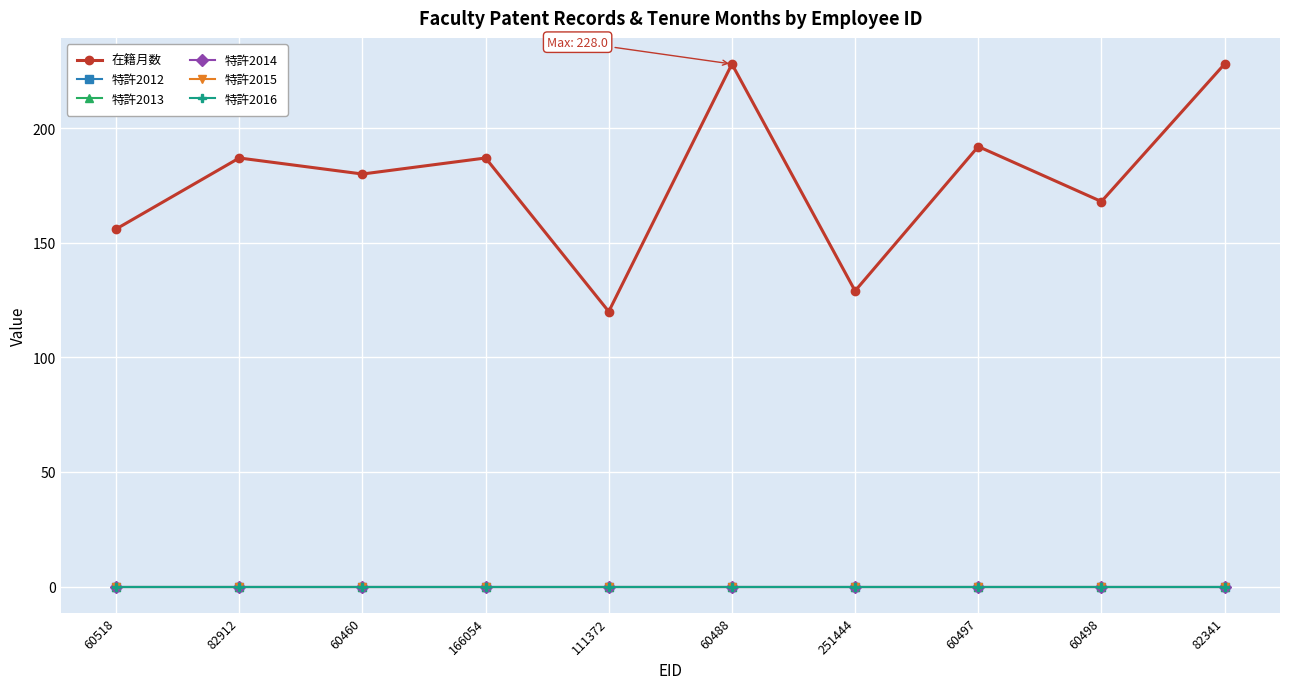

Is it true that 特許2016 equals 0 at 60518?

True